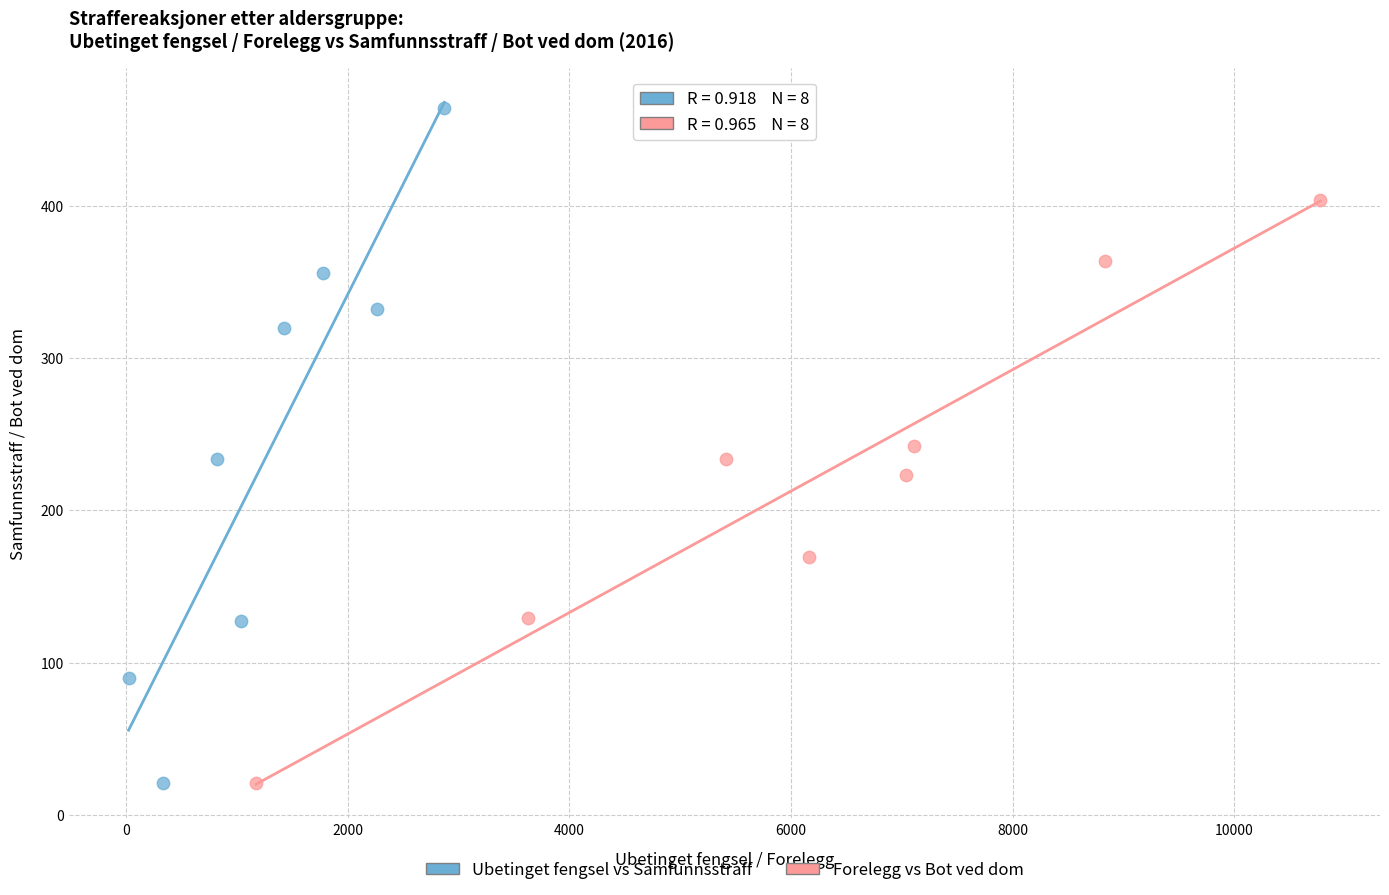

Which series has the widest spread of Y values?

Ubetinget fengsel vs Samfunnsstraff